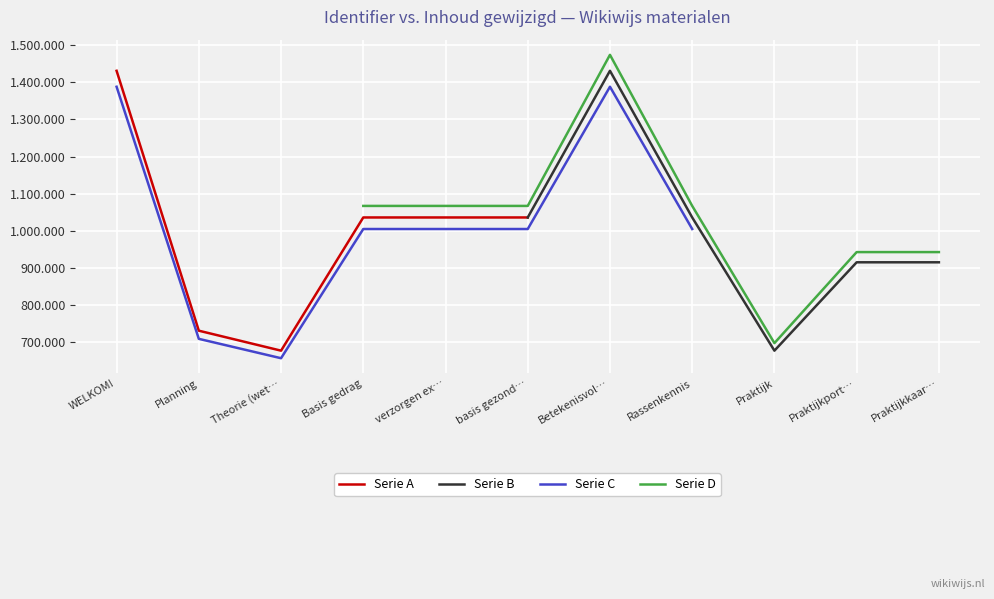

At how many categories does at least one series exceed 849186?

8